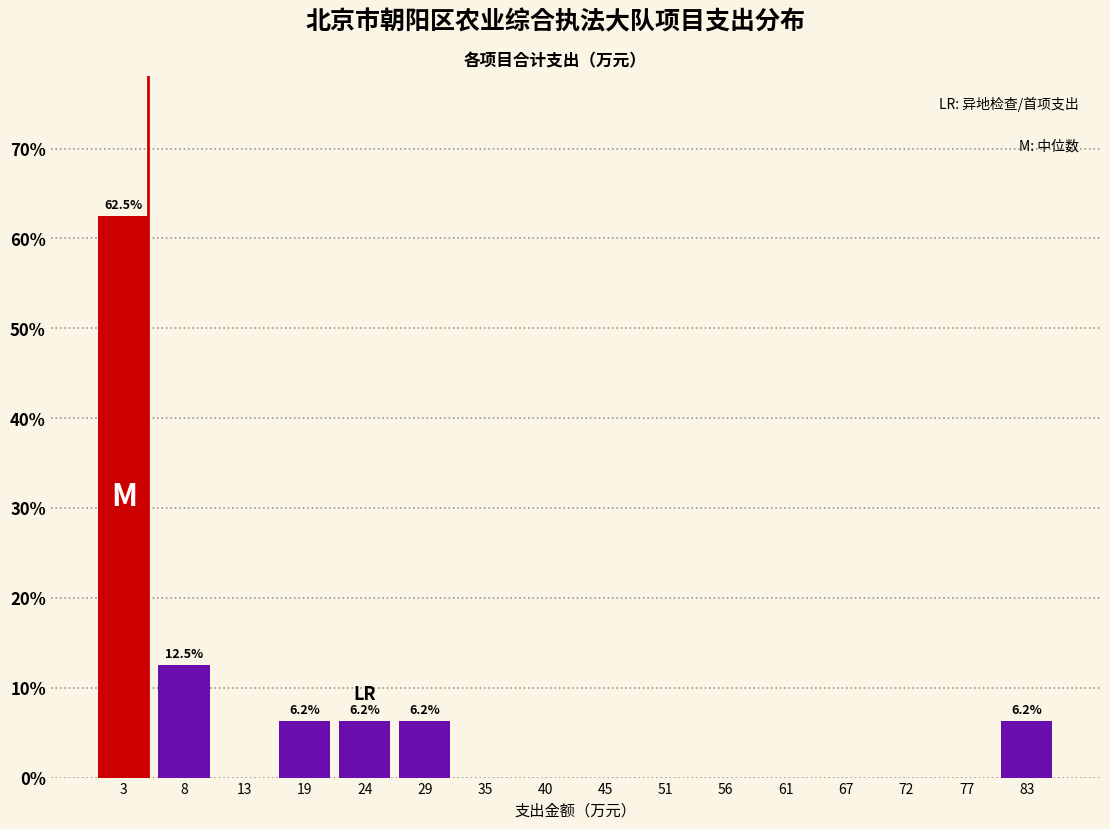

Which range on the x-axis has the tallest bar?

0 to 5